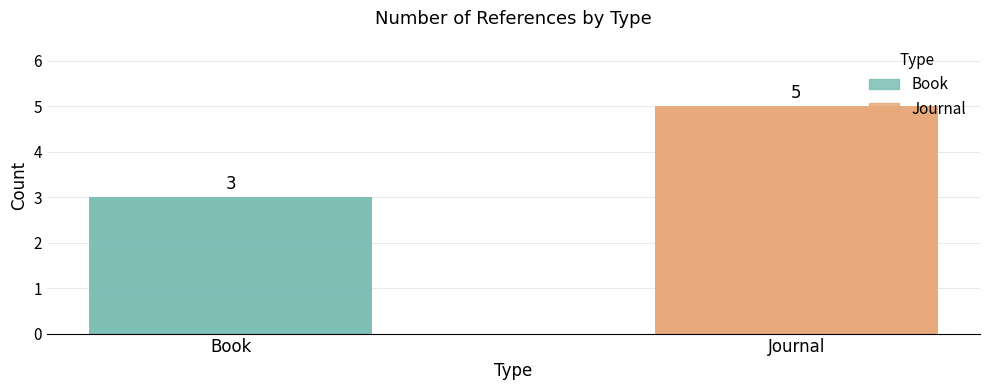

What is the change in value from Book to Journal?

+2